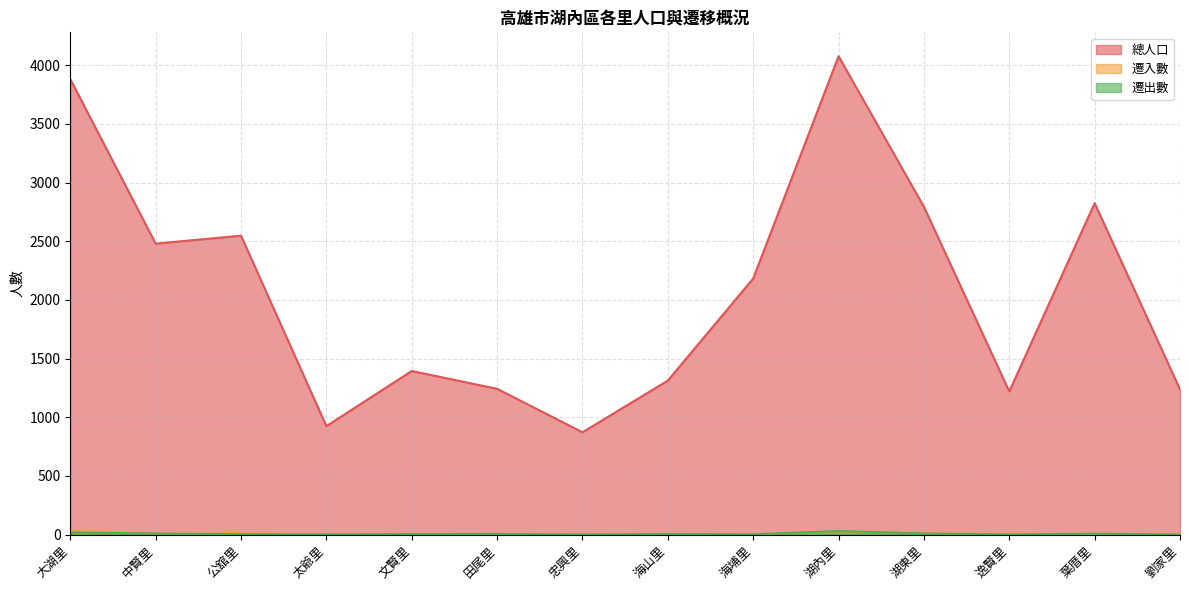

The value of 遷出數 at 大湖里 is 18. True or false?

True